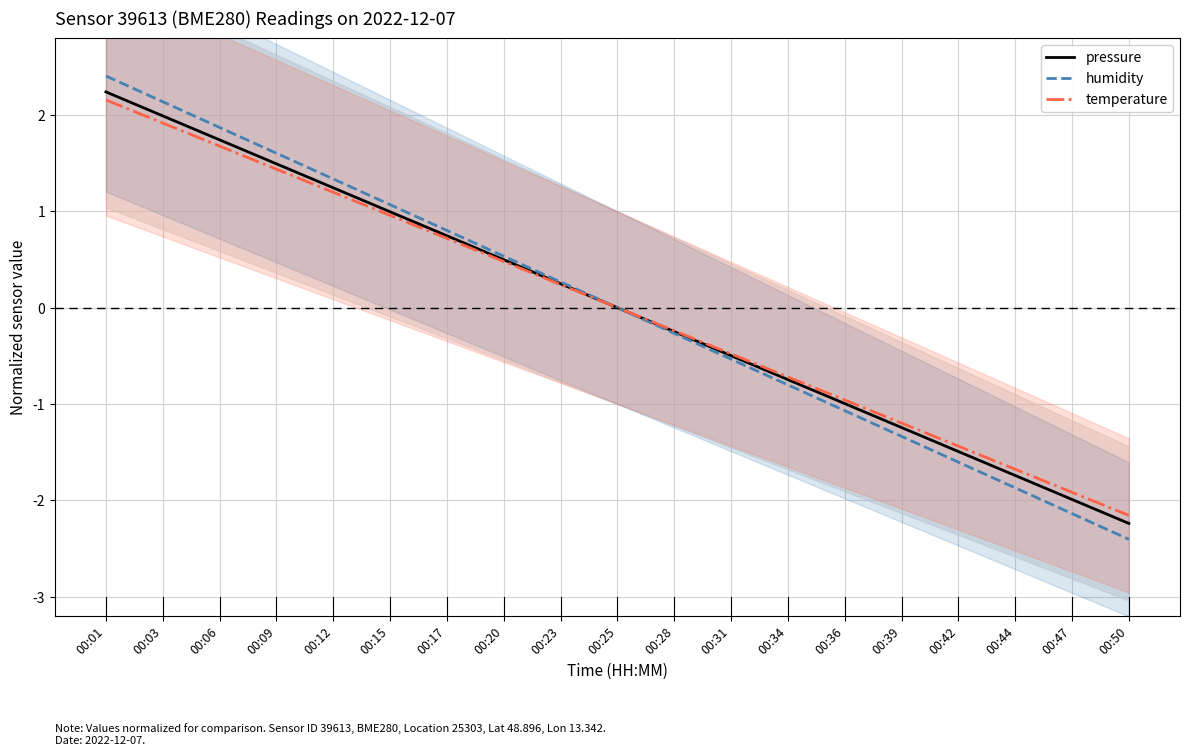

Between 00:28 and 00:09, which is larger?

00:09